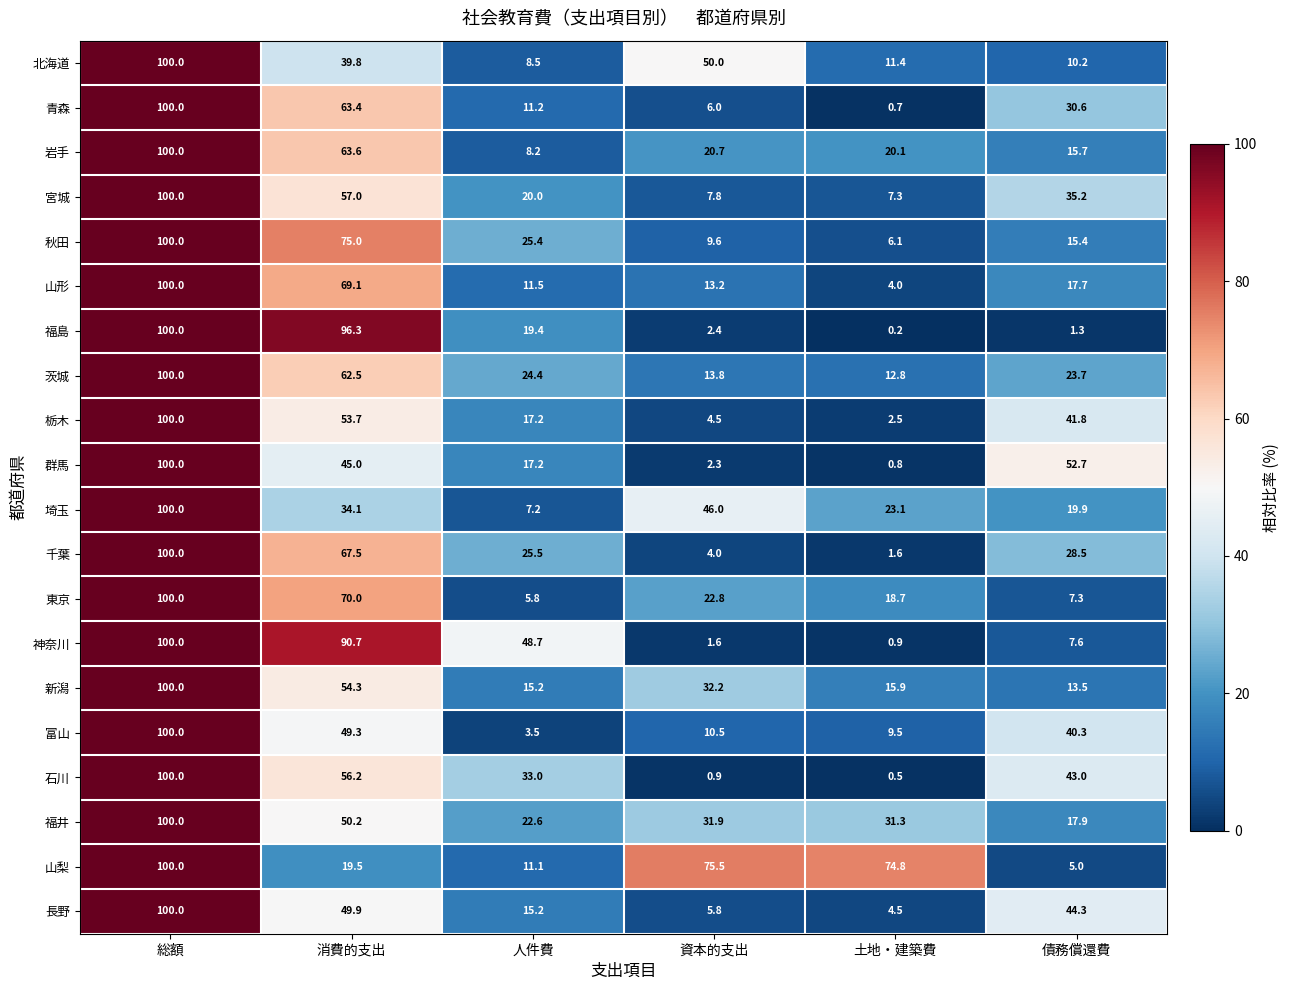

Between 消費的支出 and 土地・建築費, which series saw the biggest shift?

福島